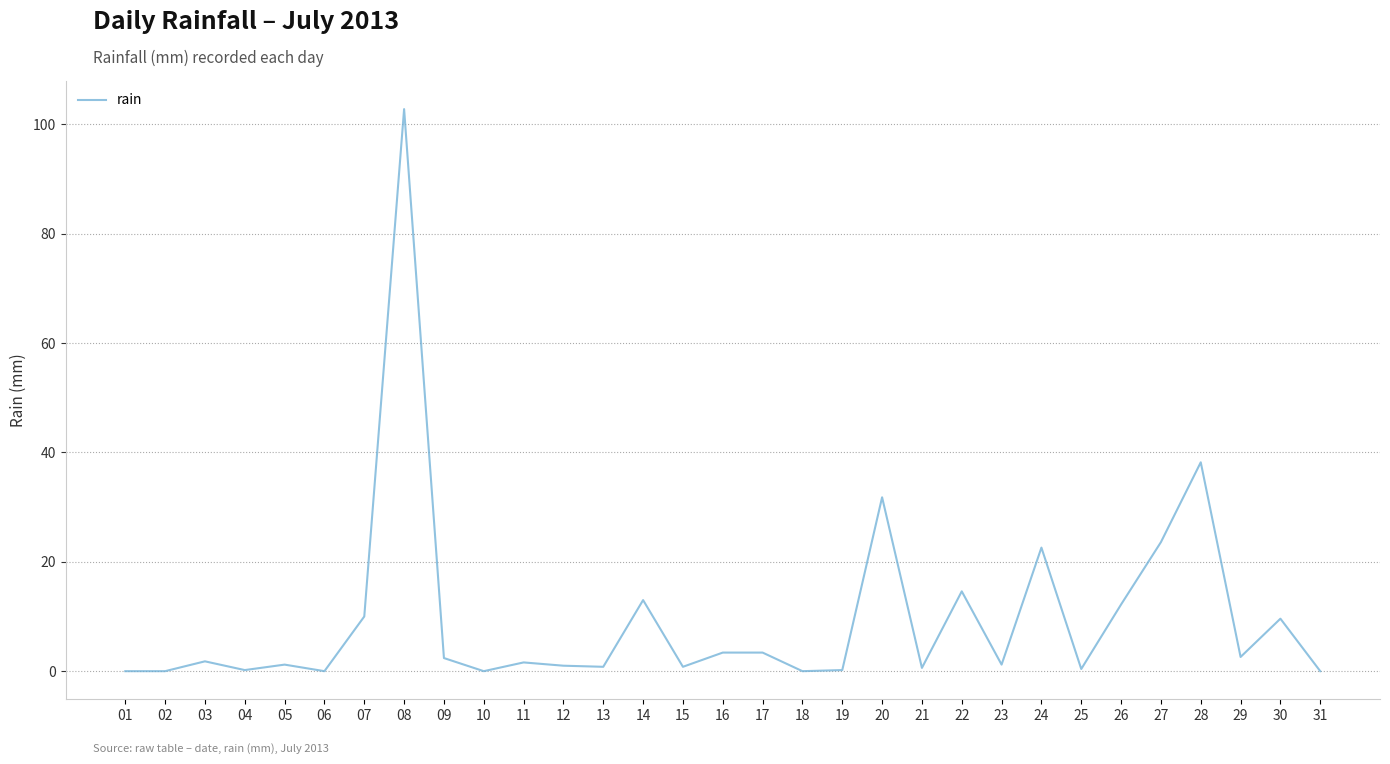

What is the average value?

9.7